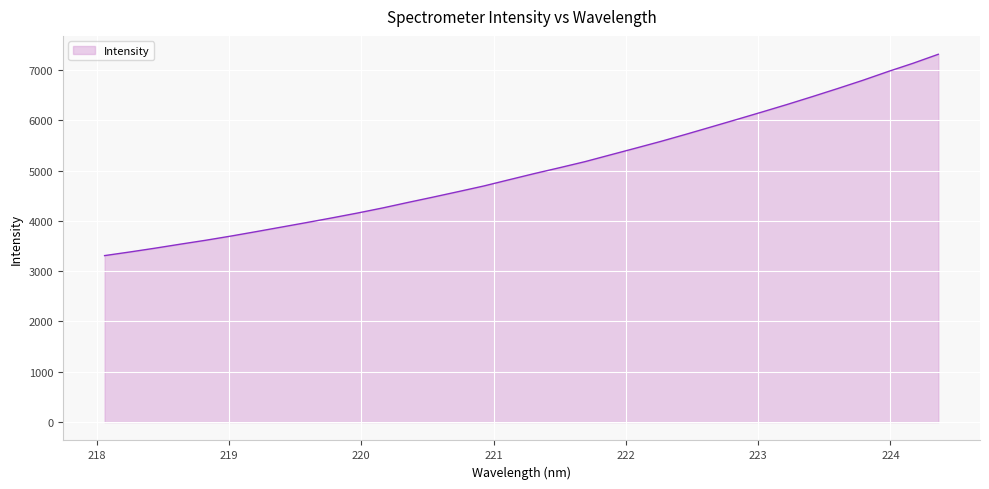

What is the maximum value shown in the chart?

7313.5